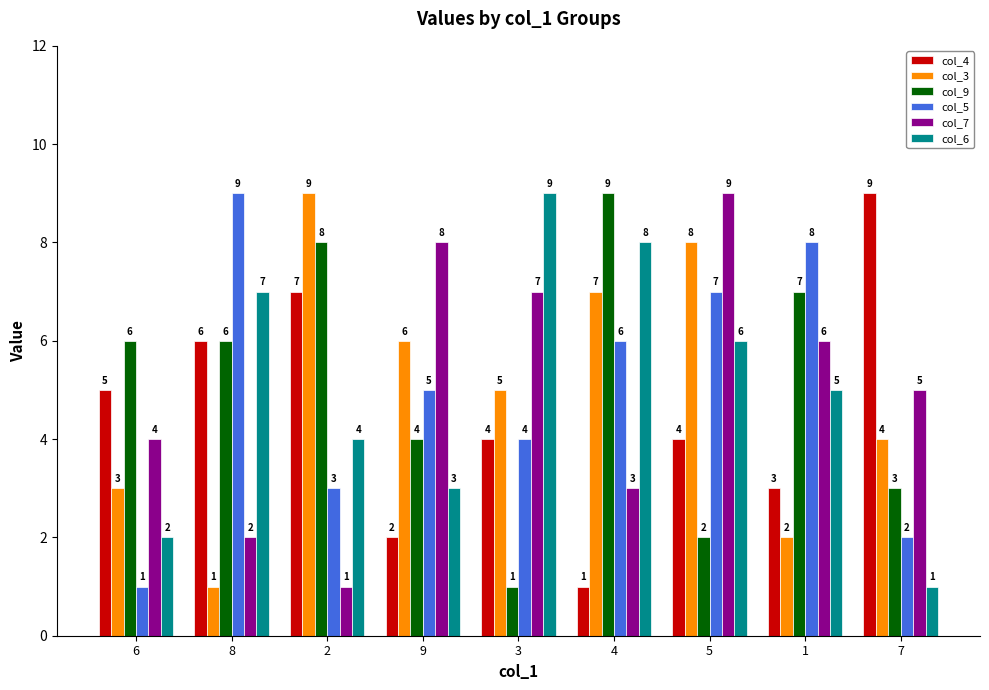

How many bars are there in total?

54